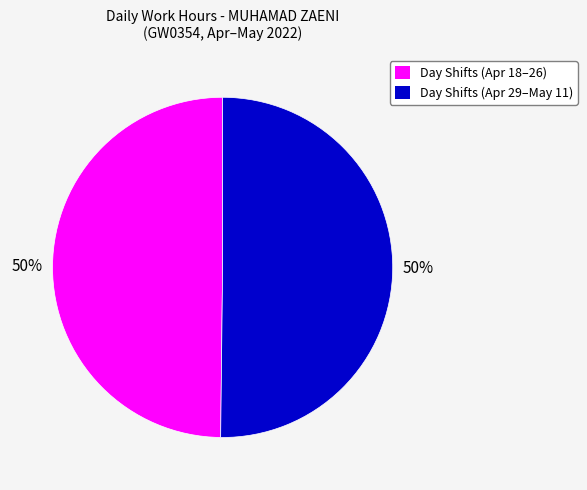

The Thu 21 slice represents 1% of the pie. True or false?

False